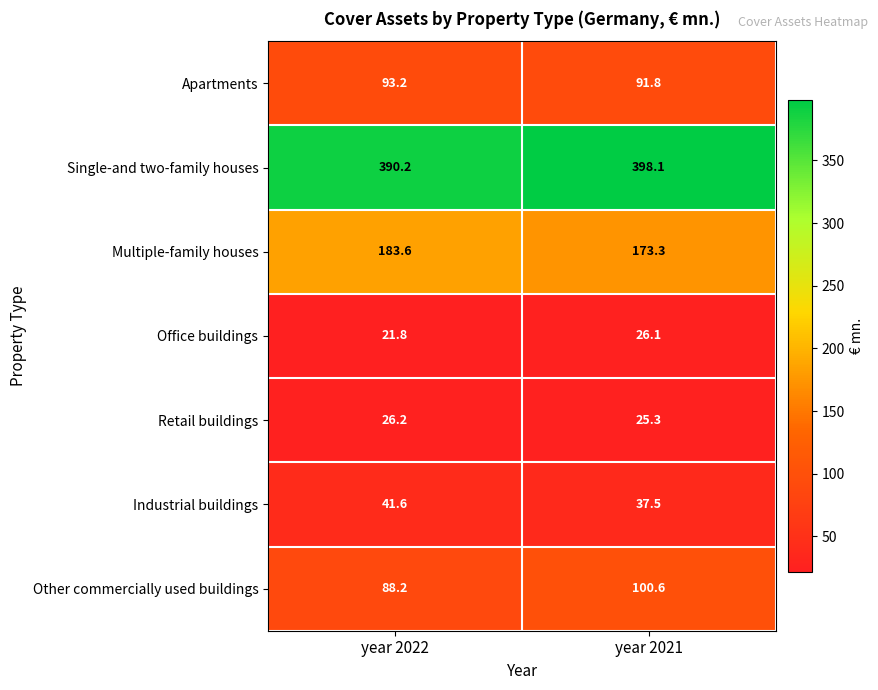

The value of Apartments at year 2021 is 91.8. True or false?

True